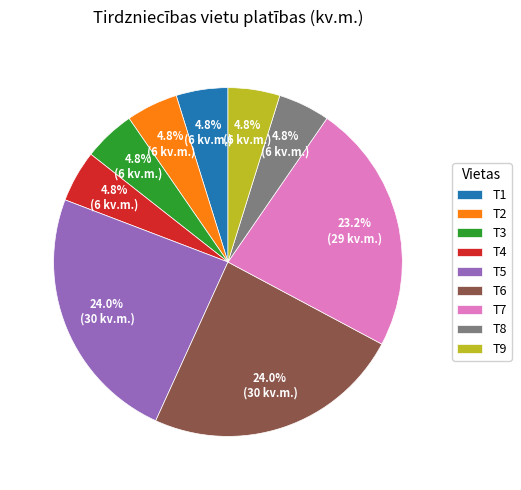

Is there a majority slice in this chart?

No